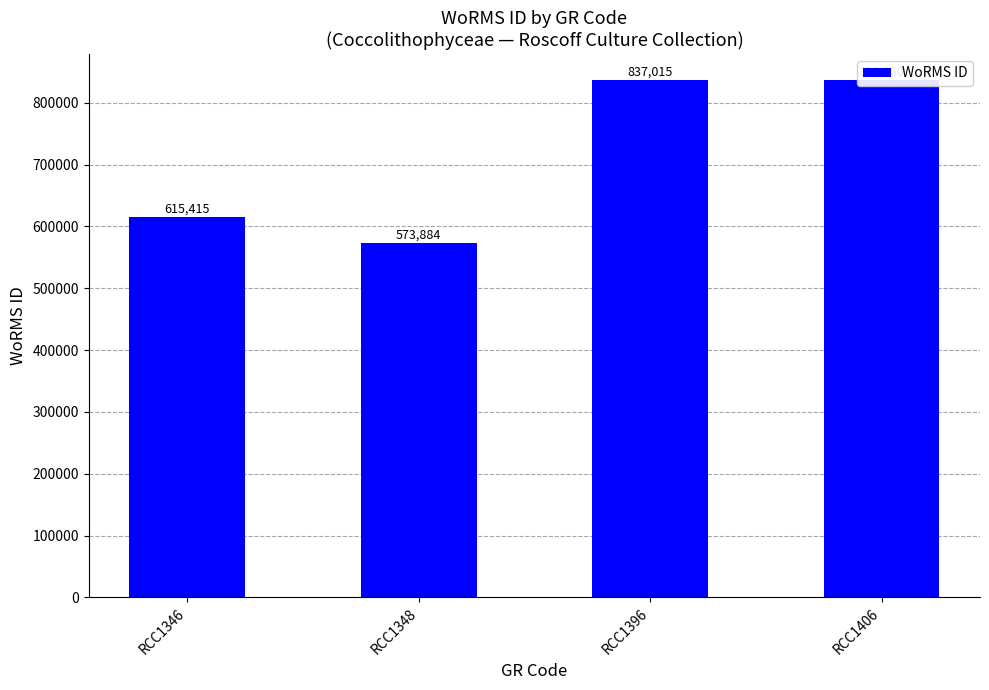

At which label does the data first exceed 836860?

RCC1396